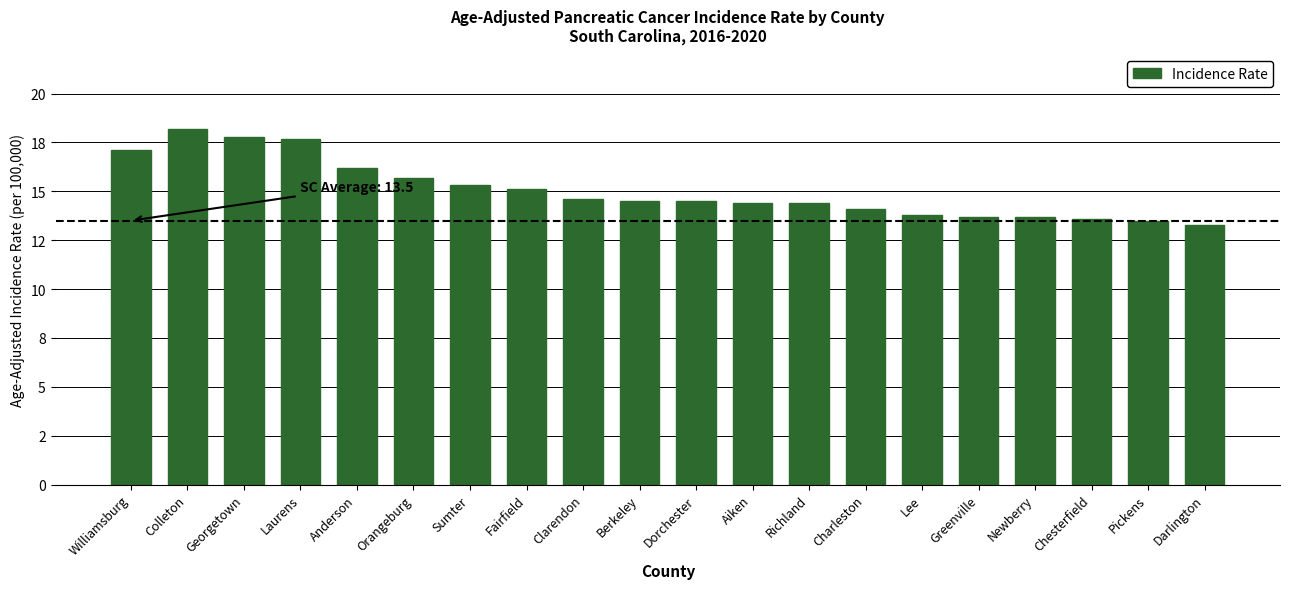

Does the chart contain any negative values?

No